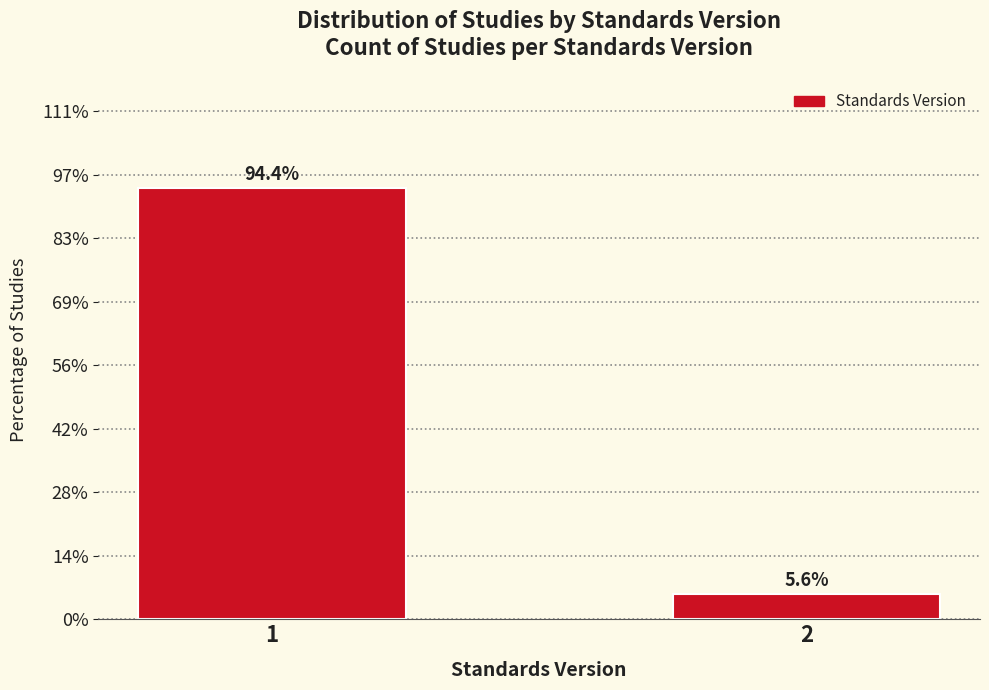

Are the bars horizontal?

No